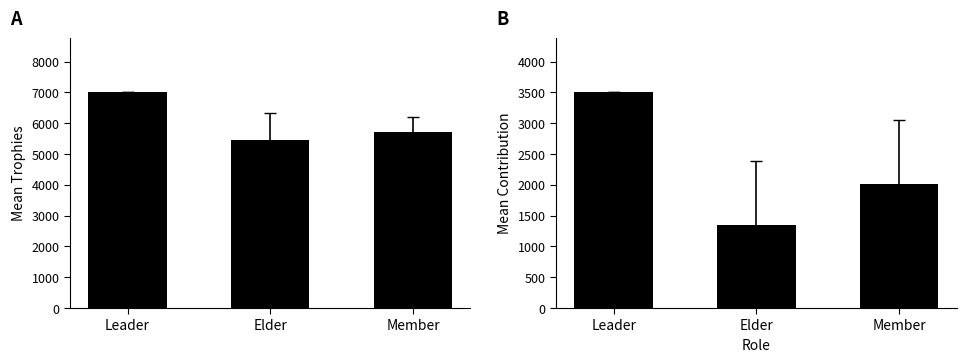

List the series in order of their peak value, lowest first.

Contribution, Trophies